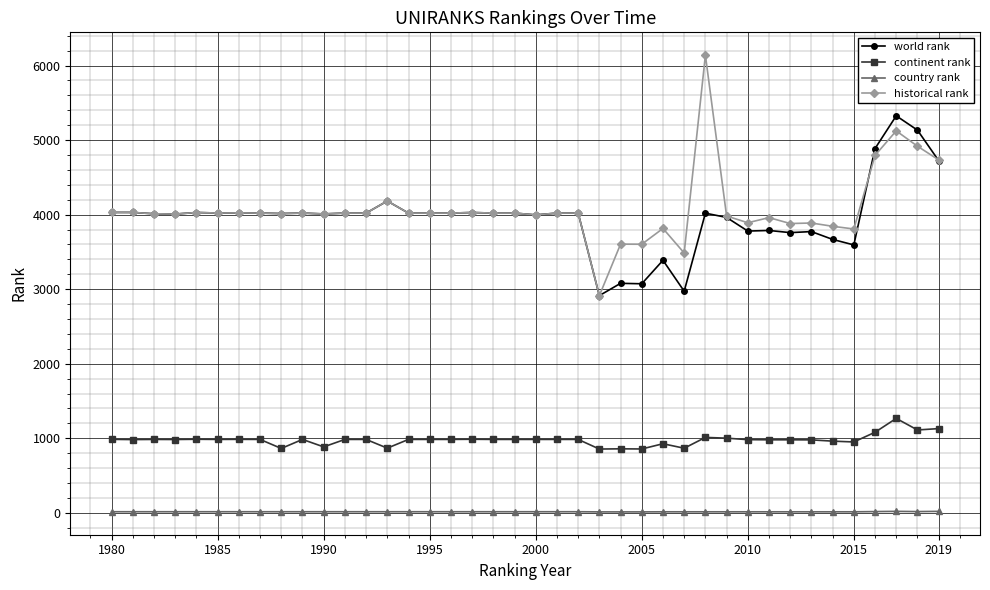

True or false: historical rank has more than 1 points higher than both neighbors.

True